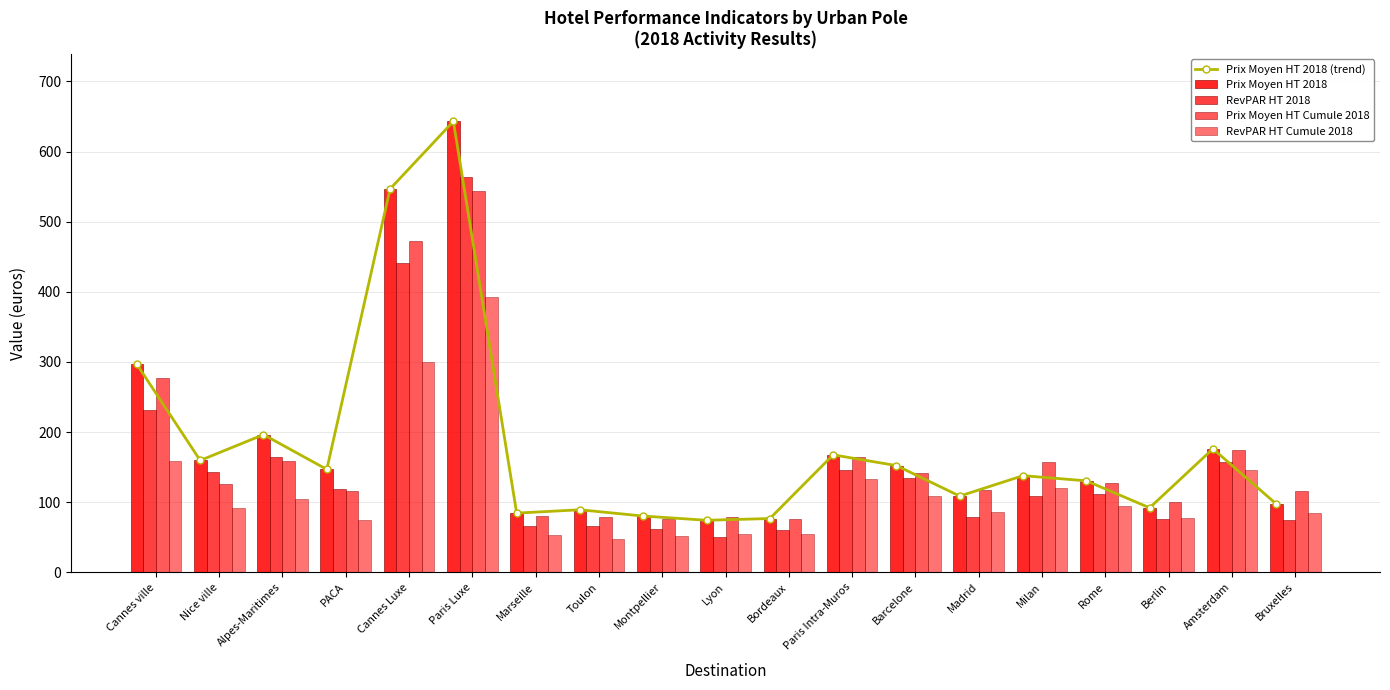

What is the label of the 14th bar from the left?

Madrid